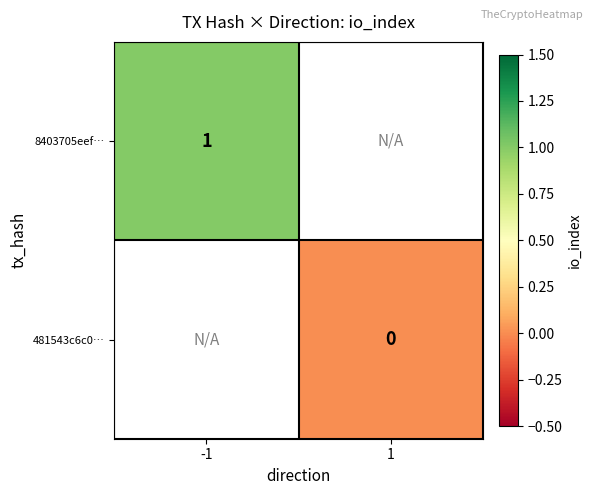

Is it true that 8403705eef… equals 1 at -1?

True